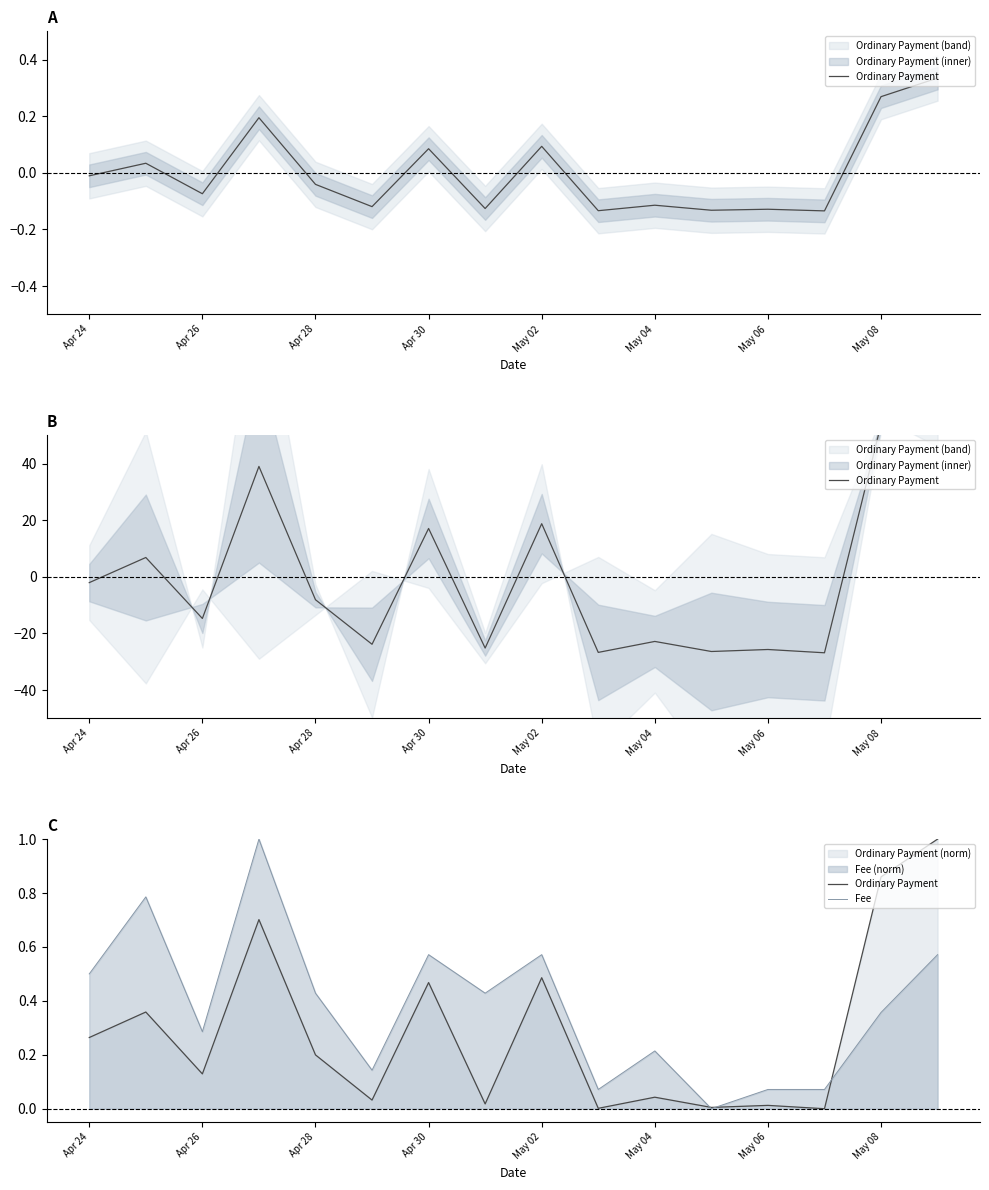

How many values in the Fee series exceed 0?

15